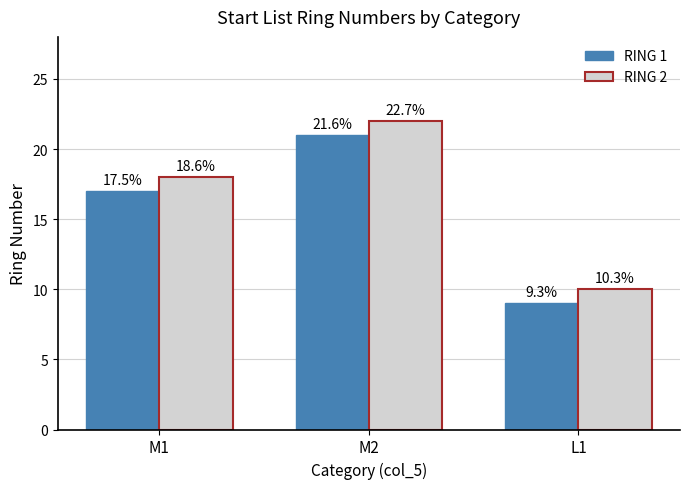

What are all the series names shown in the legend?

RING 1, RING 2